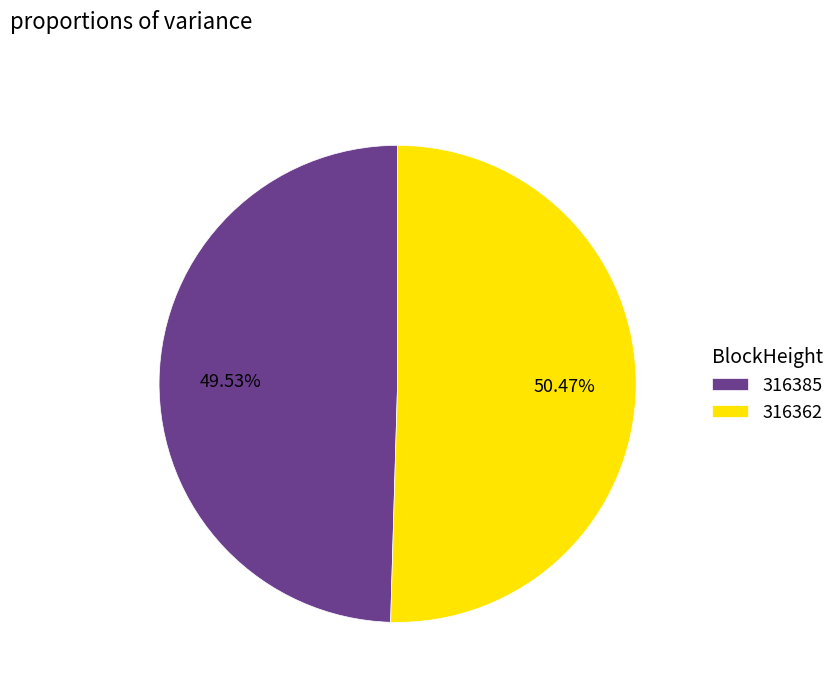

Rank the categories by value from lowest to highest.

316385, 316362